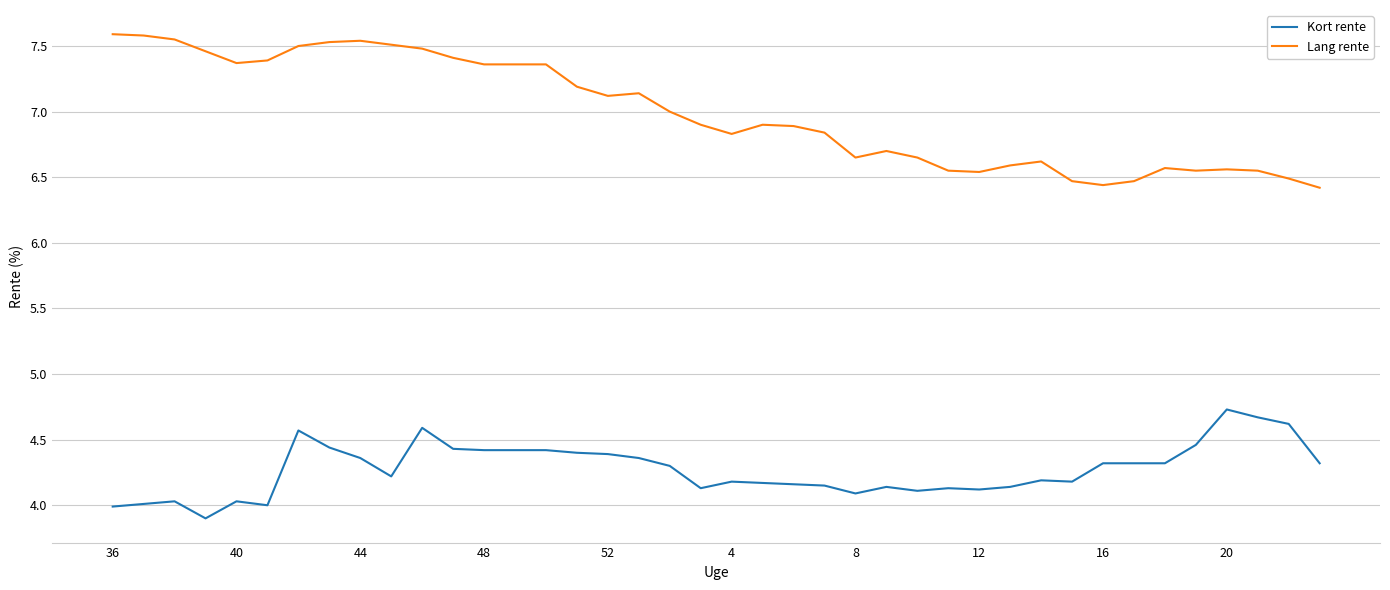

What is the minimum value for Lang rente?

6.4